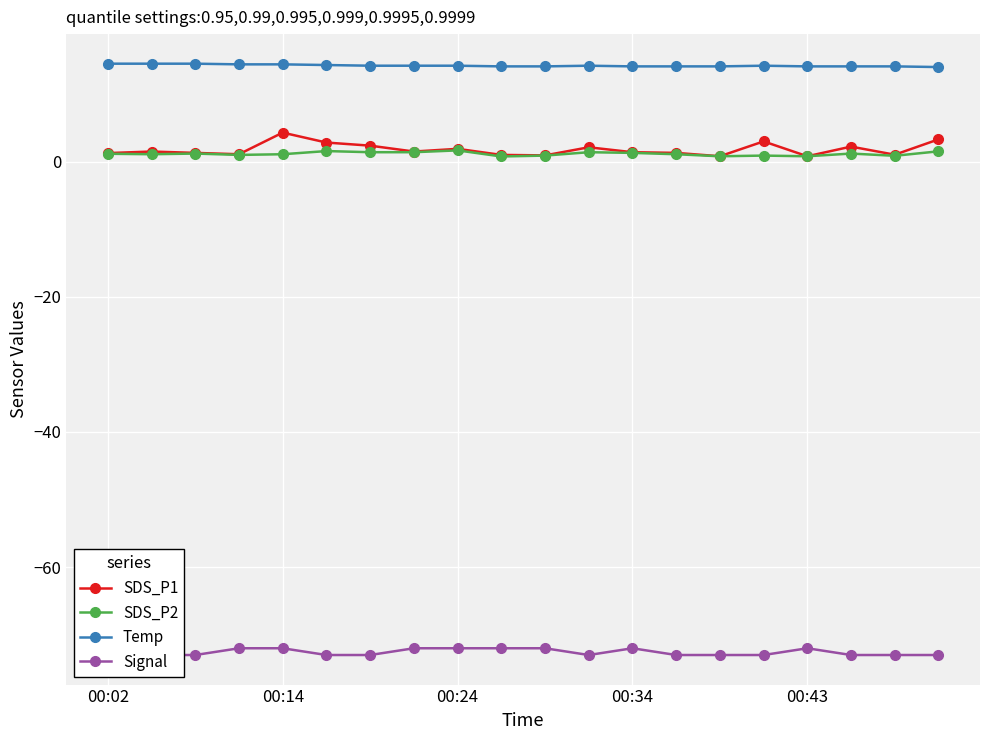

The SDS_P1 series shows 4.3 at 00:14. True or false?

True